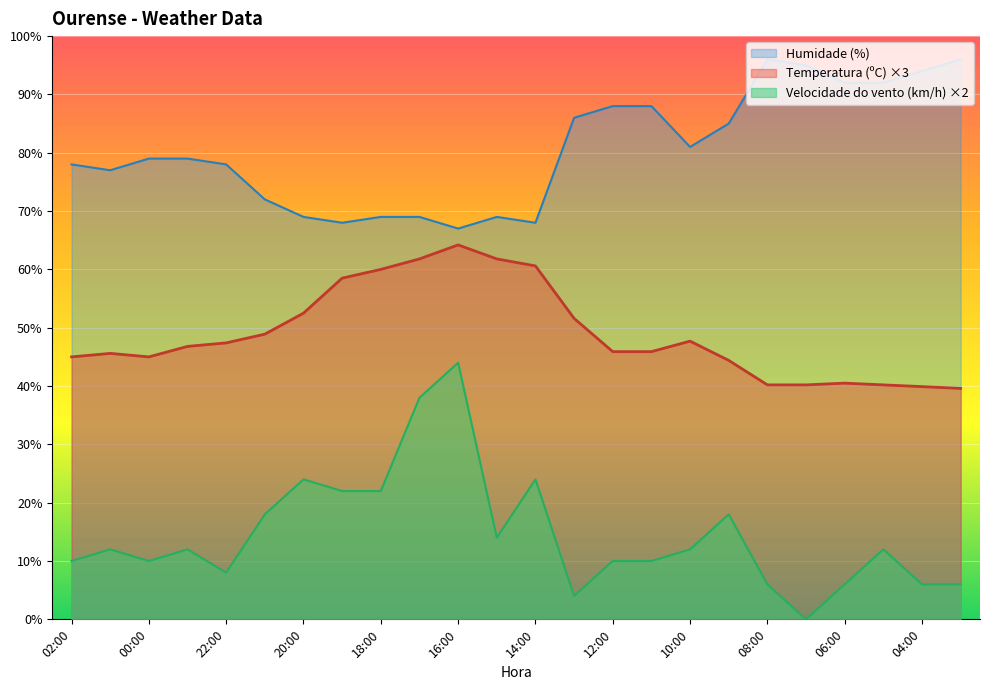

How many lines are shown in the chart?

3